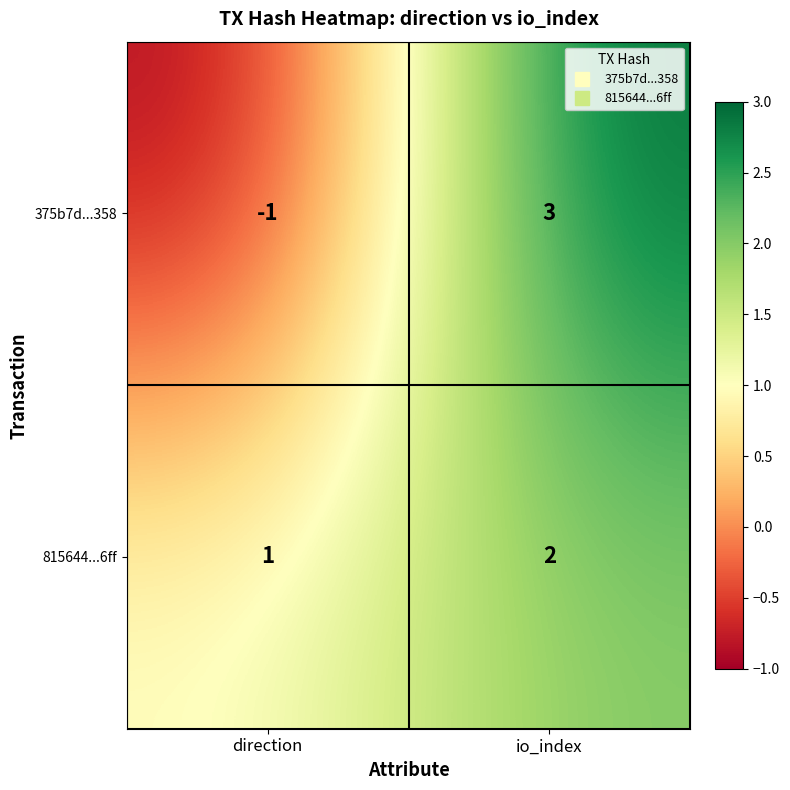

What is the sum of the 815644...6ff values at direction and io_index?

3